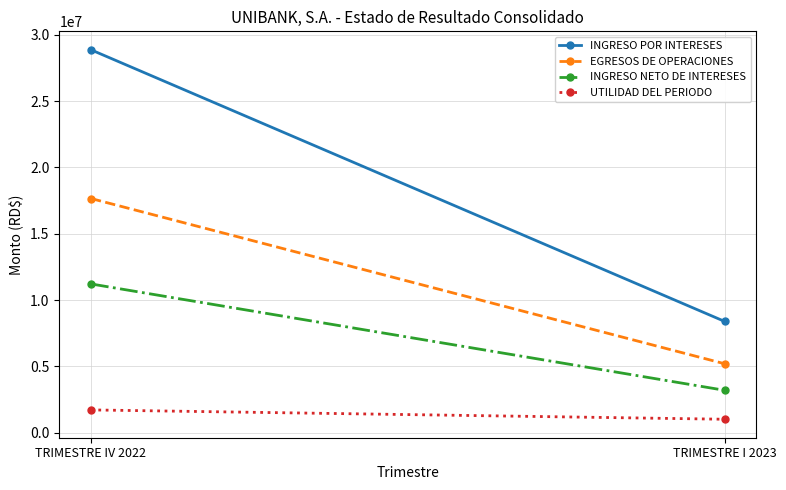

How many data points in INGRESO POR INTERESES are above 28873340?

1